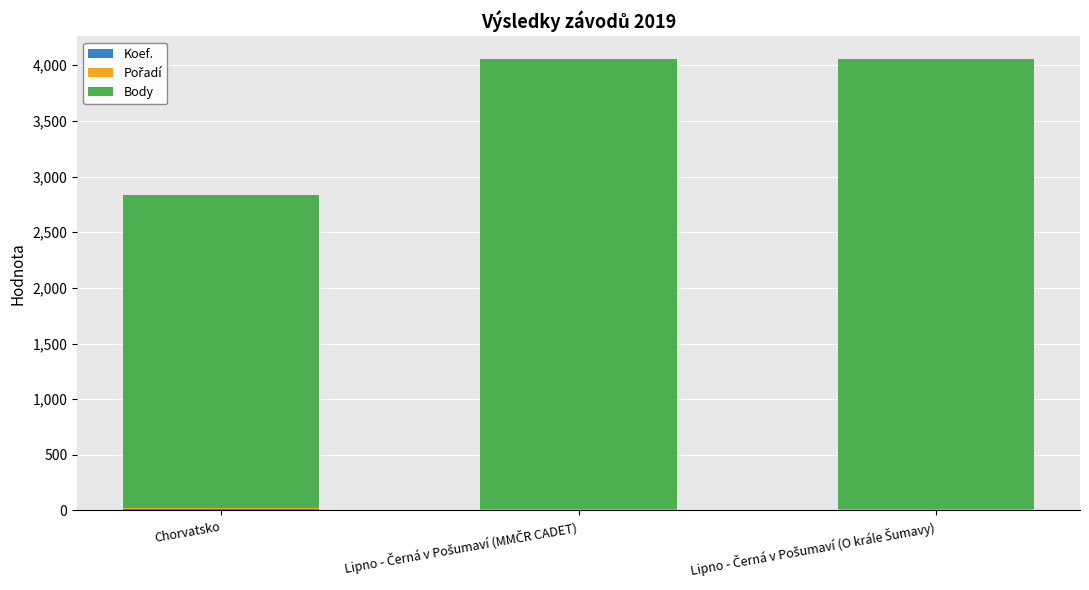

Are the bars horizontal?

No